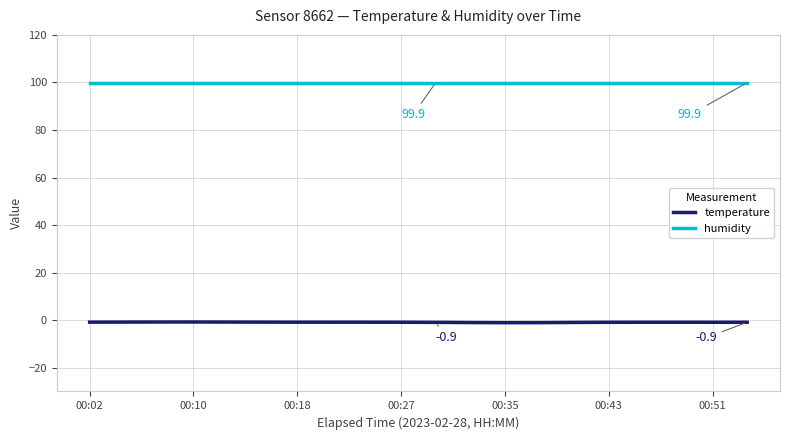

Which series has the widest spread of values?

temperature